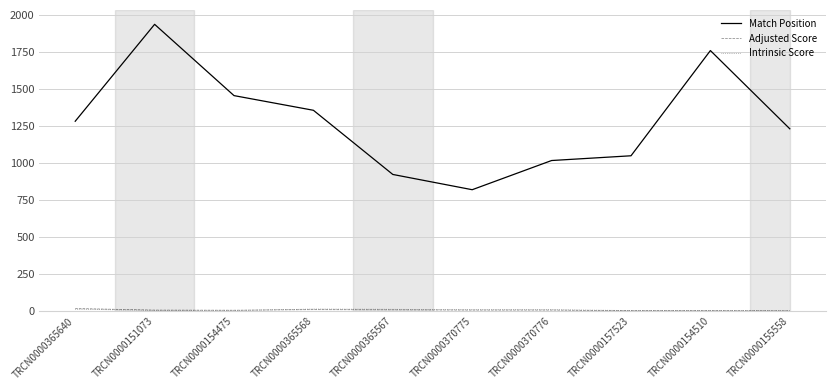

What is the minimum value shown in the chart?

2.1